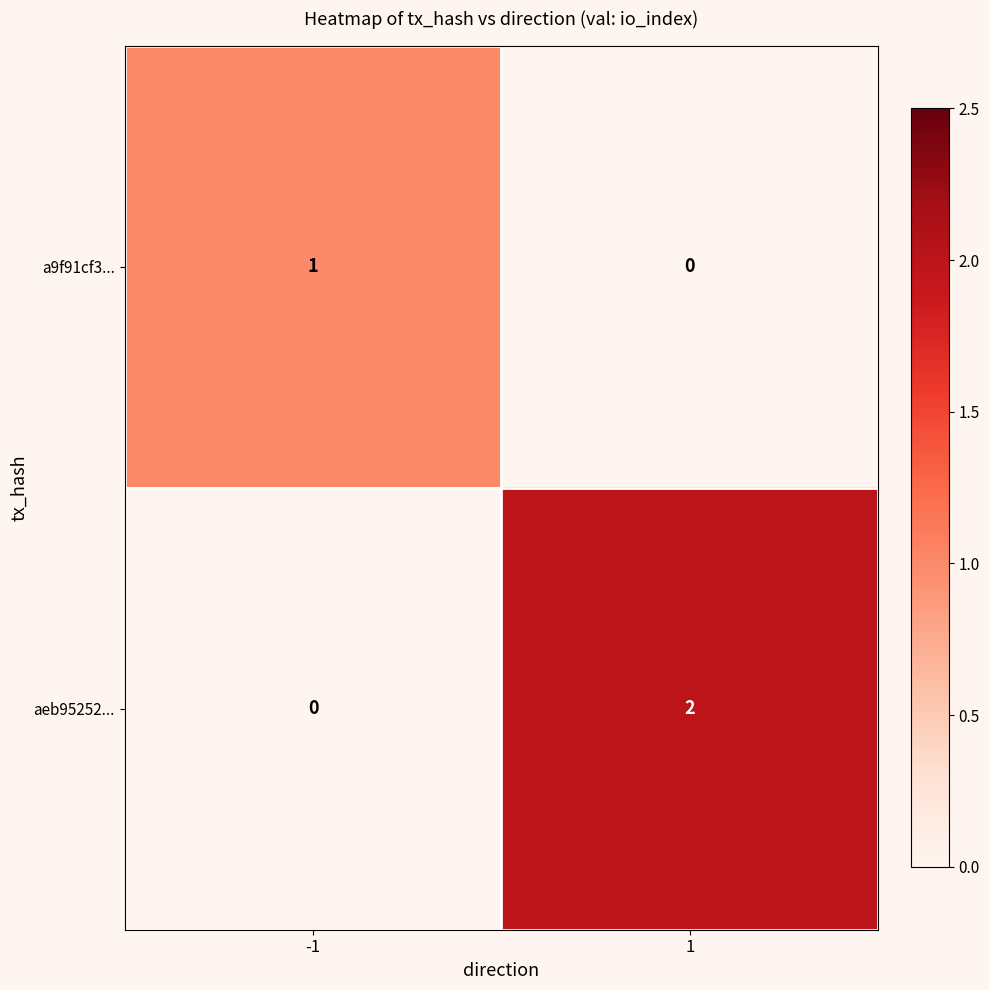

Count the number of categories in the chart.

2